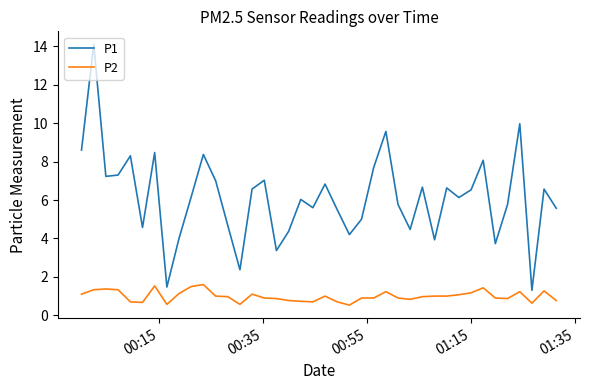

Count the number of categories in the chart.

40